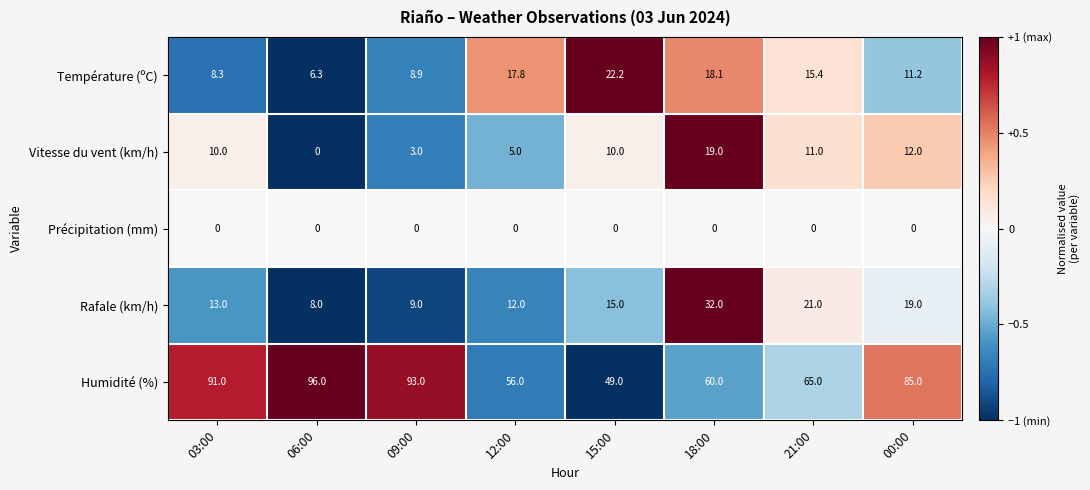

Which series has the largest total across all categories?

Humidité (%)